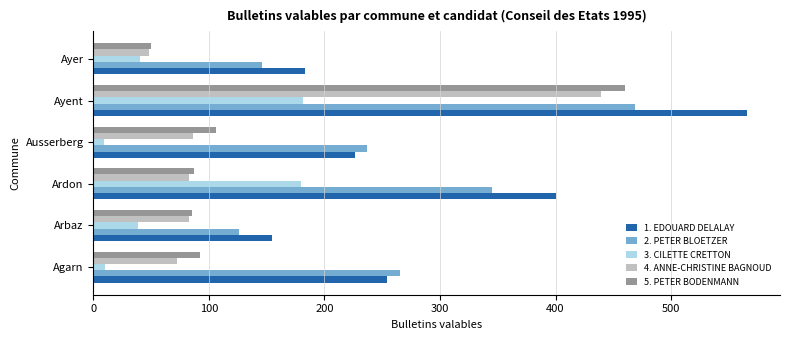

Where is 1. EDOUARD DELALAY nearest to the value 360?

Ardon